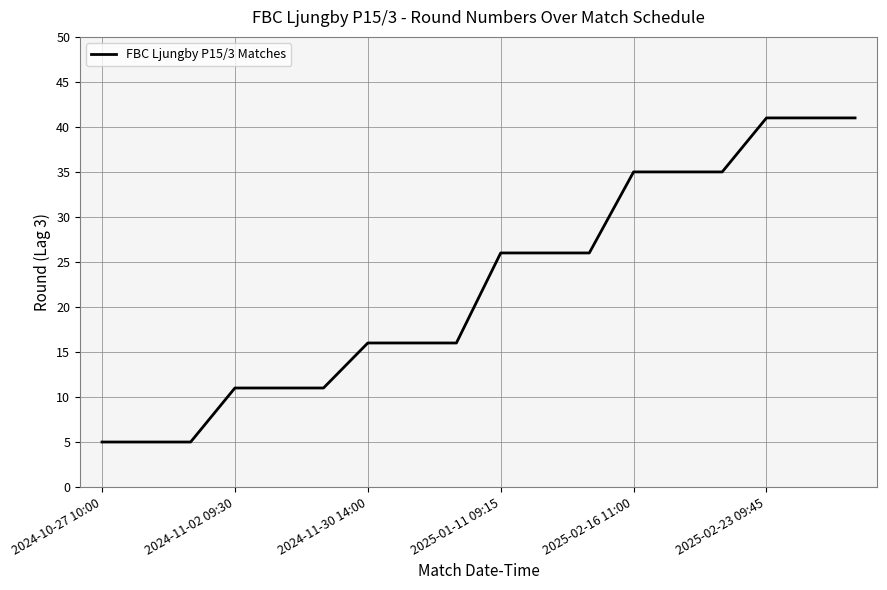

What is the difference between the maximum and minimum values?

36